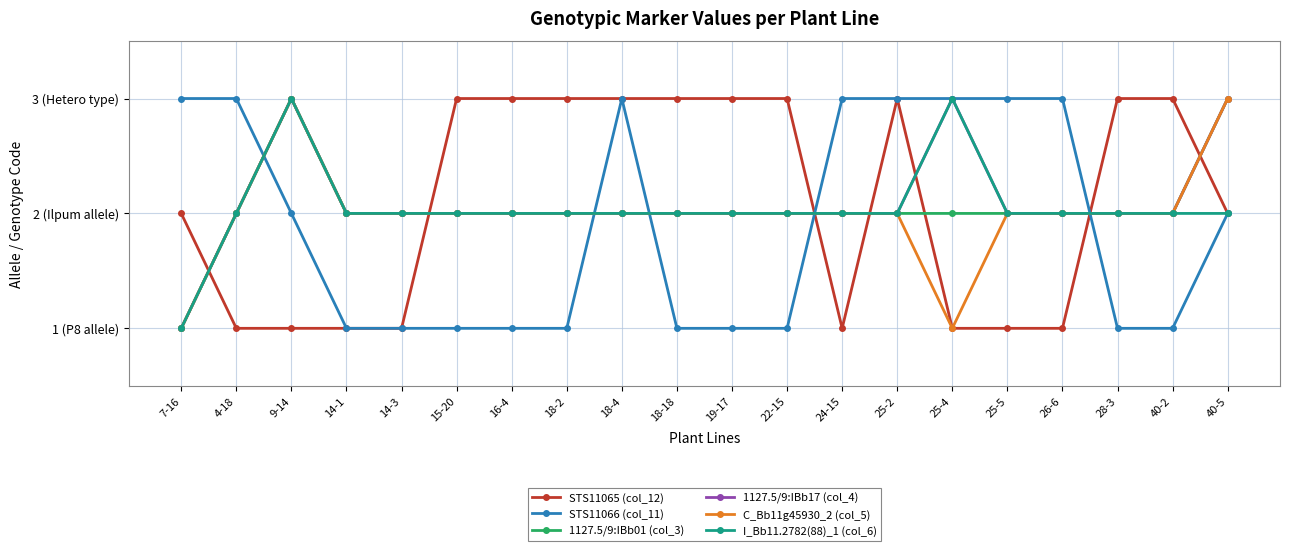

How many intersections are there between C_Bb11g45930_2 (col_5) and STS11065 (col_12)?

6